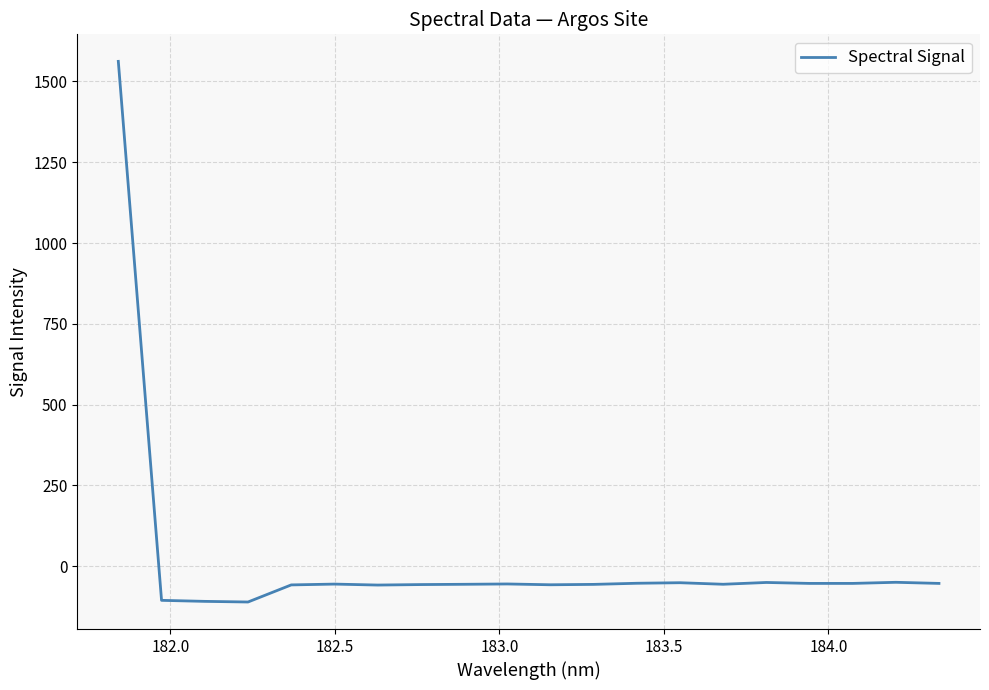

What is the minimum value shown in the chart?

-111.0